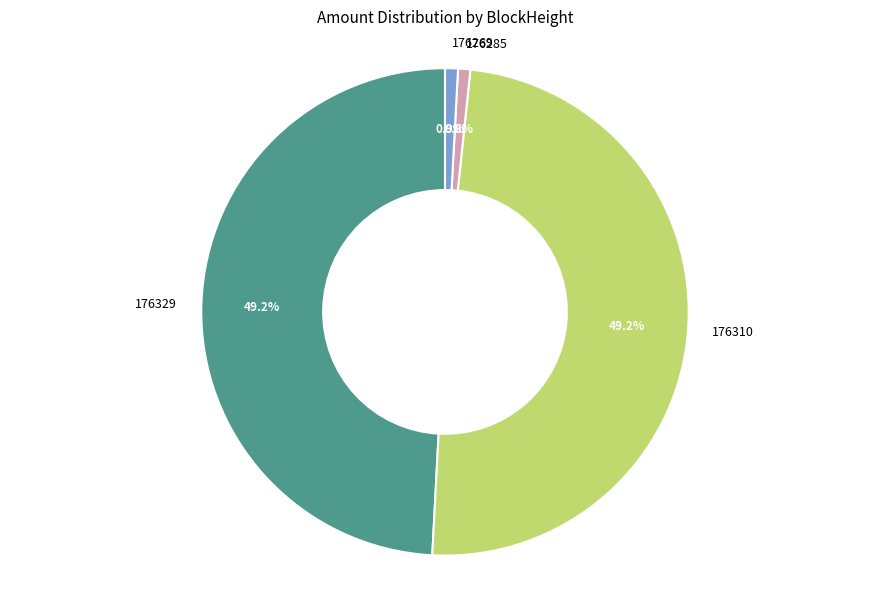

To the nearest percent, what is the difference between the 176269 and 176329 slice percentages?

48%